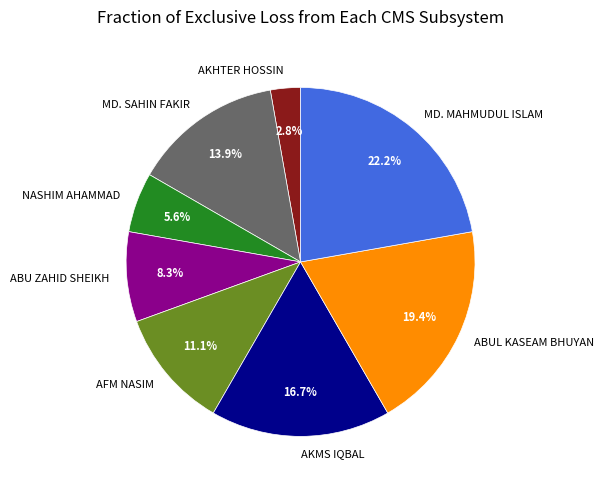

Is there any slice that represents more than half of the pie?

No